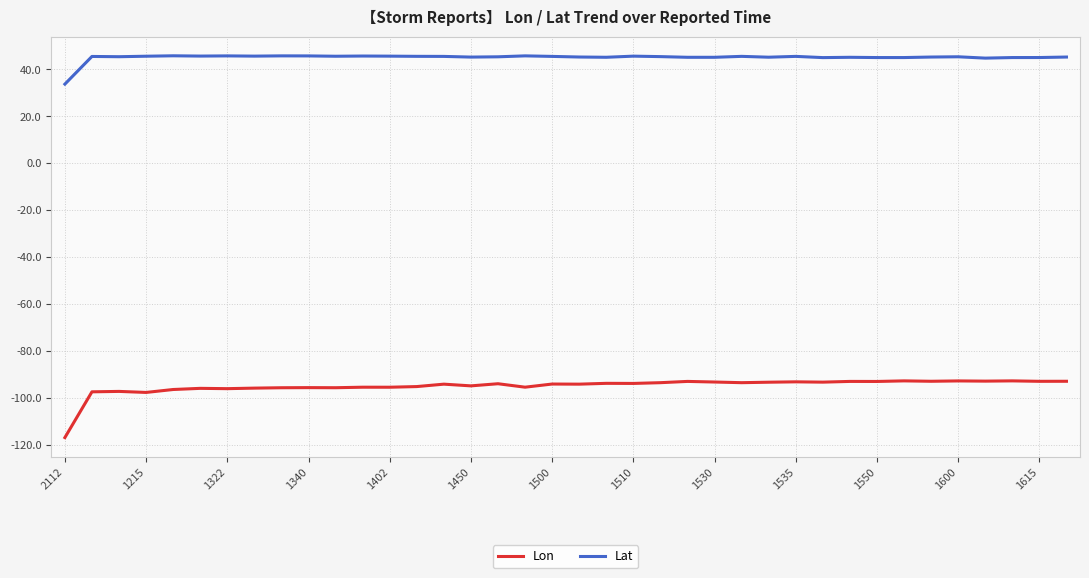

Rank the series by their average value, from highest to lowest.

Lat, Lon